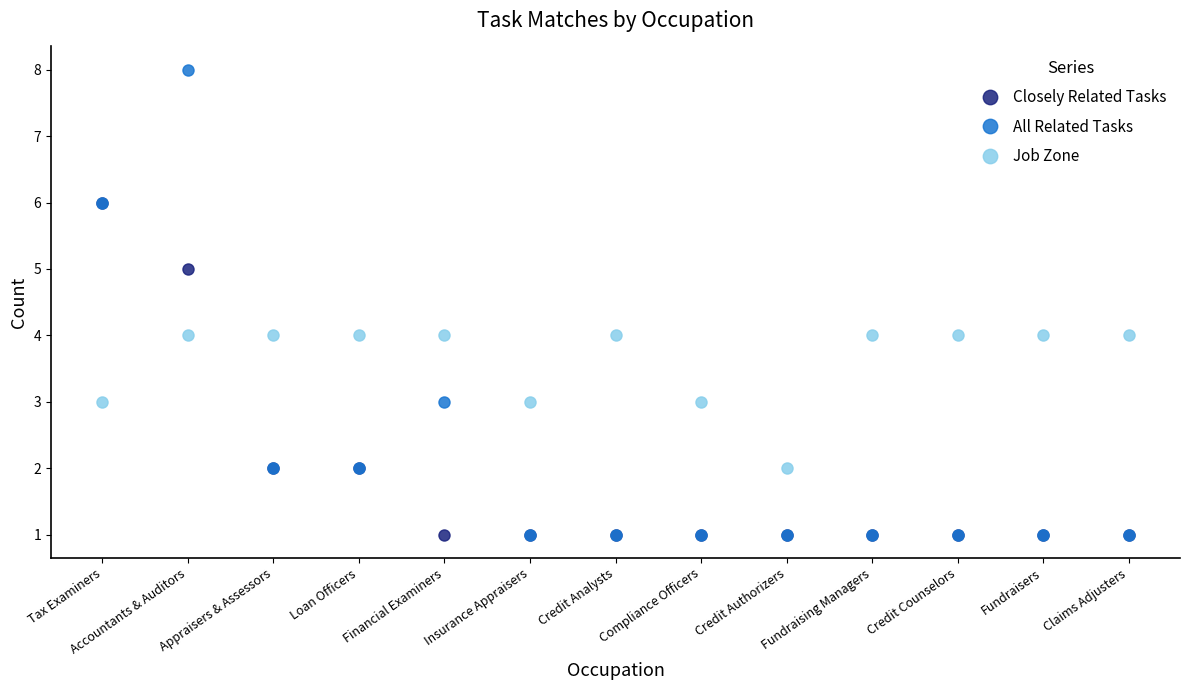

What is the lowest value of the Job Zone series?

2